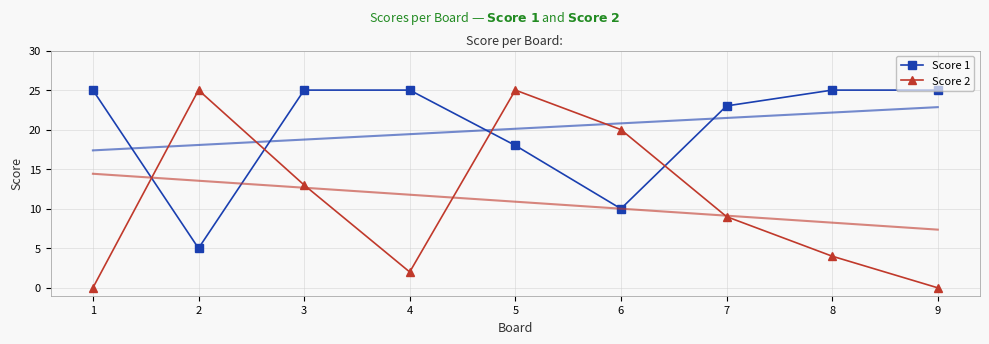

Which series has the largest range (max minus min)?

Score 2